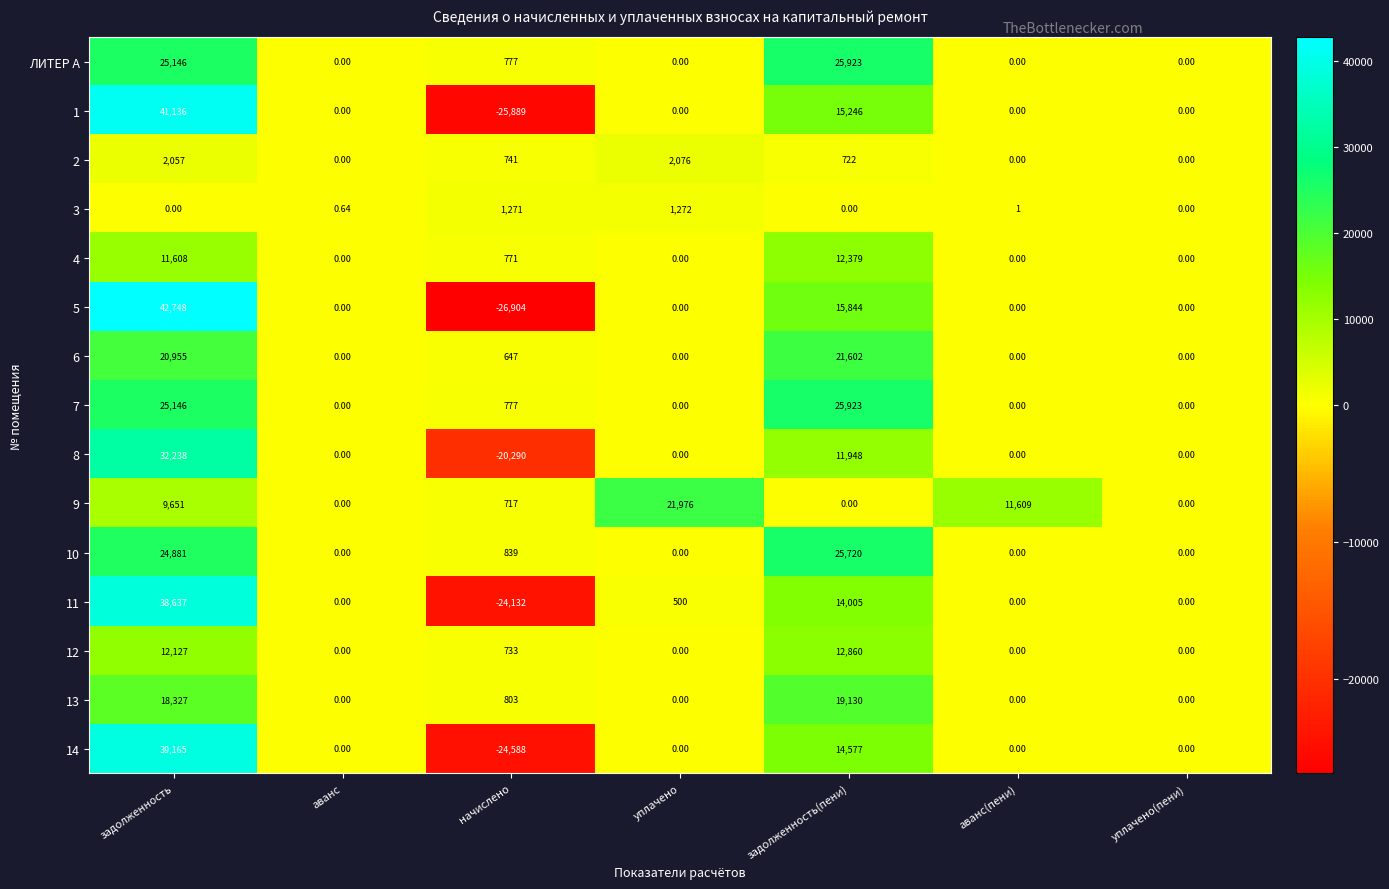

Is the value of 1 at задолженность(пени) greater than the value of 3 at уплачено?

Yes